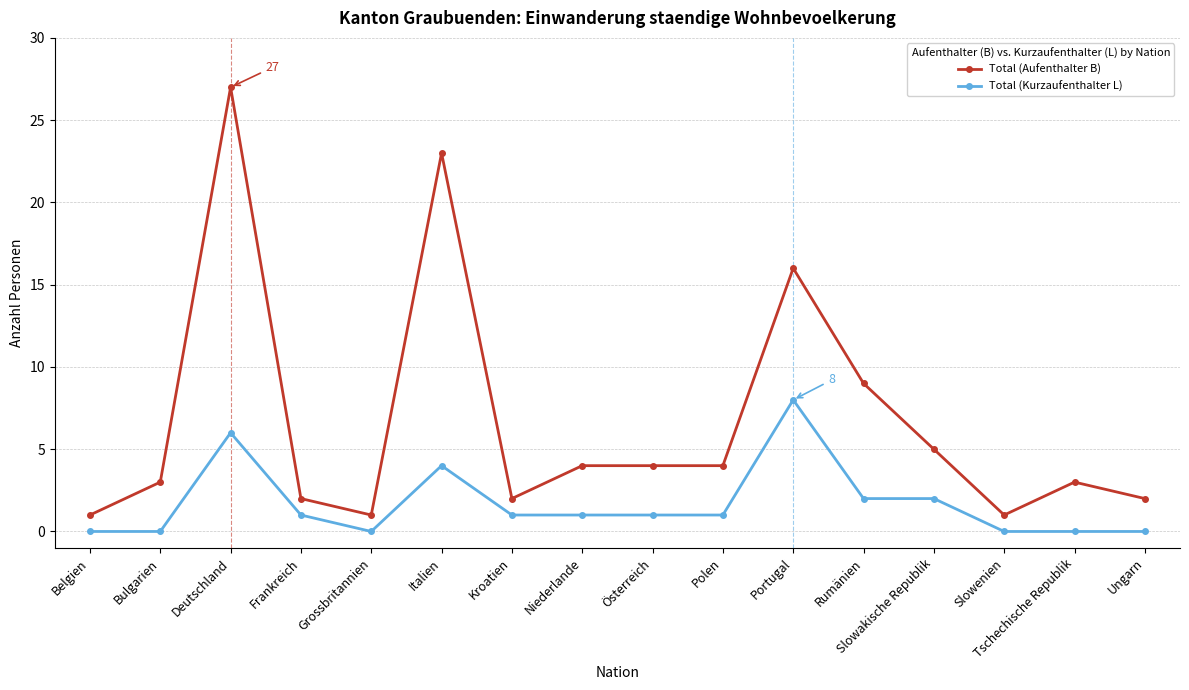

Reading left to right, list all the values displayed in this chart.

Total (Aufenthalter B): 1	3	27	2	1	23	2	4	4	4	16	9	5	1	3	2
Total (Kurzaufenthalter L): 0	0	6	1	0	4	1	1	1	1	8	2	2	0	0	0